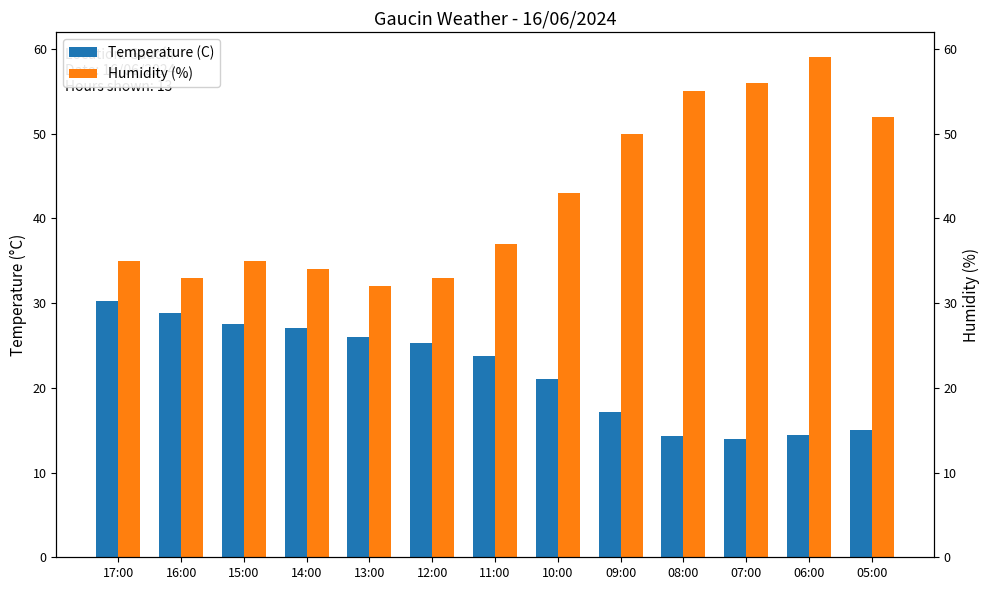

Which category has the lowest value in the Humidity (%) series?

13:00